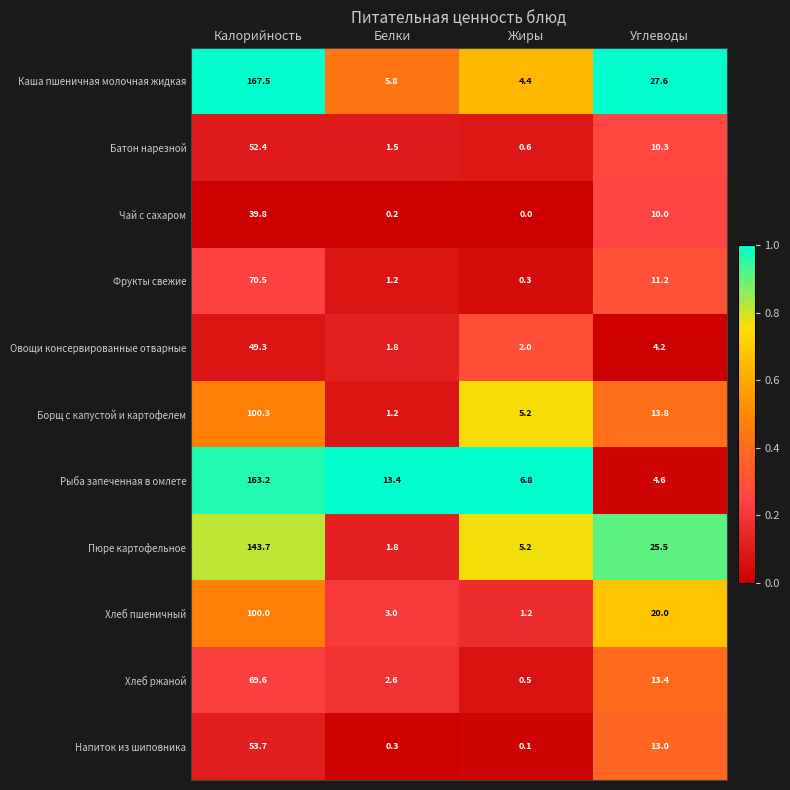

Where does the Чай с сахаром series first go above 10?

Калорийность